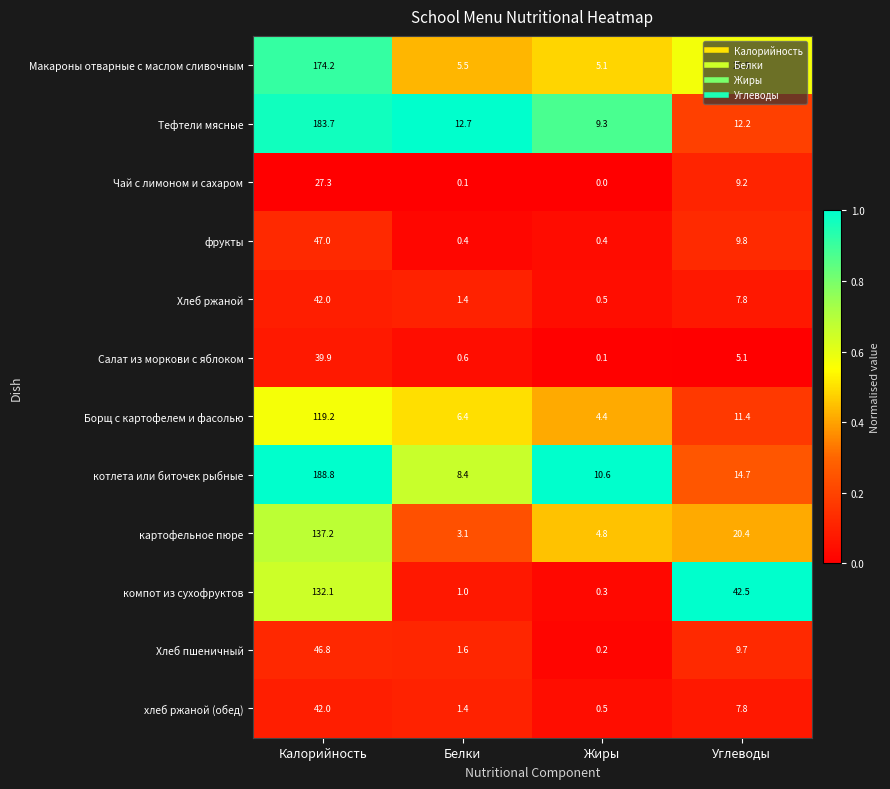

What is the sum of the Хлеб пшеничный values at Углеводы and Калорийность?

56.5